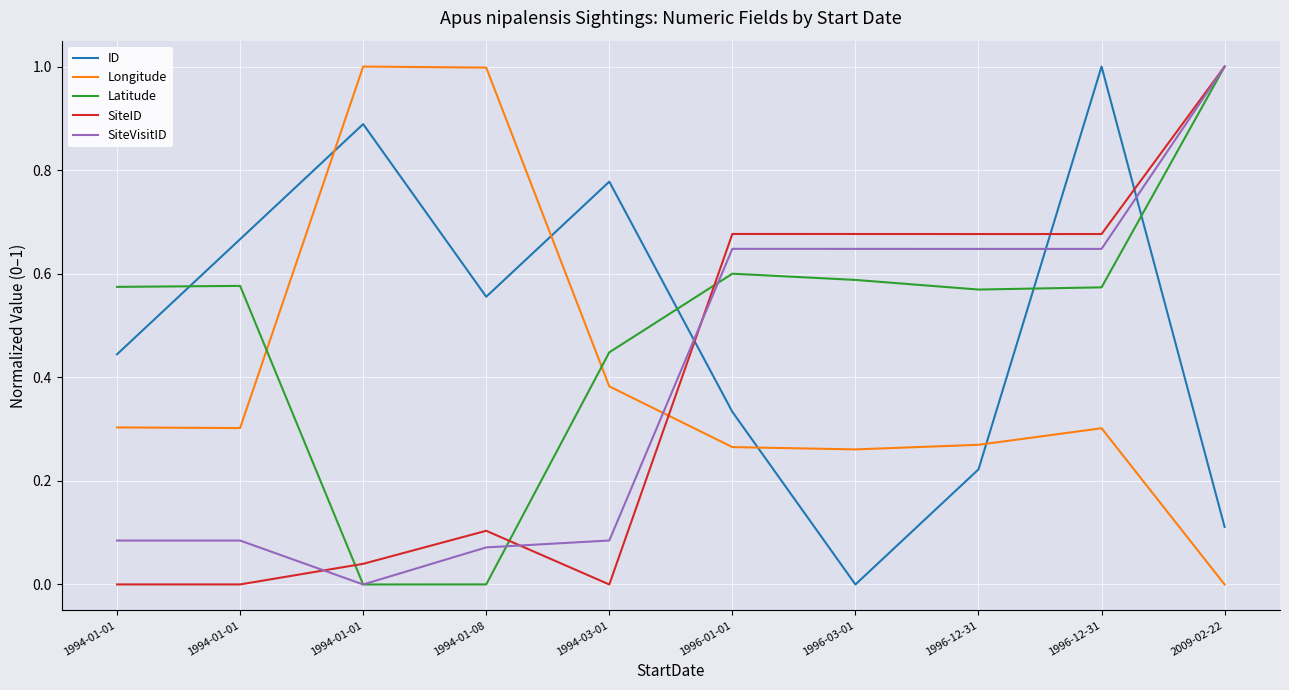

Reading right to left, what are all the values shown in this chart?

ID: 0.1	1.0	0.2	0.0	0.3	0.8	0.6	0.9	0.7	0.4
Longitude: 0.0	0.3	0.3	0.3	0.3	0.4	1.0	1.0	0.3	0.3
Latitude: 1.0	0.6	0.6	0.6	0.6	0.4	0.0	0.0	0.6	0.6
SiteID: 1.0	0.7	0.7	0.7	0.7	0.0	0.1	0.0	0.0	0.0
SiteVisitID: 1.0	0.6	0.6	0.6	0.6	0.1	0.1	0.0	0.1	0.1